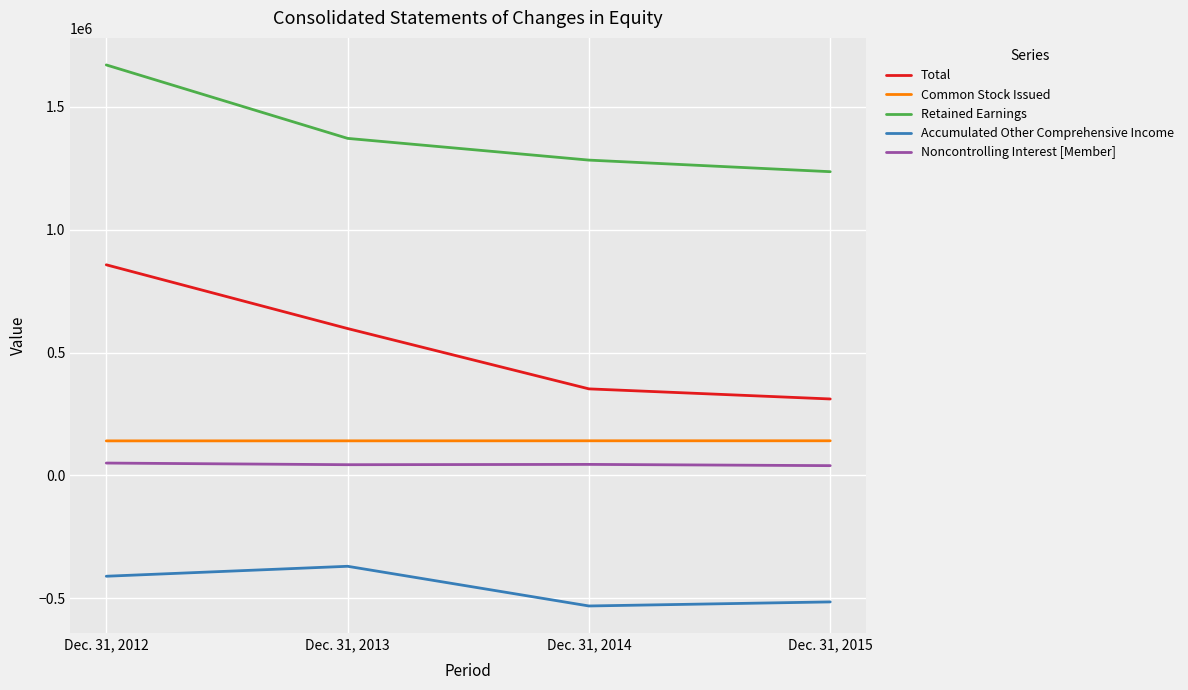

At which label does Retained Earnings reach its peak?

Dec. 31, 2012